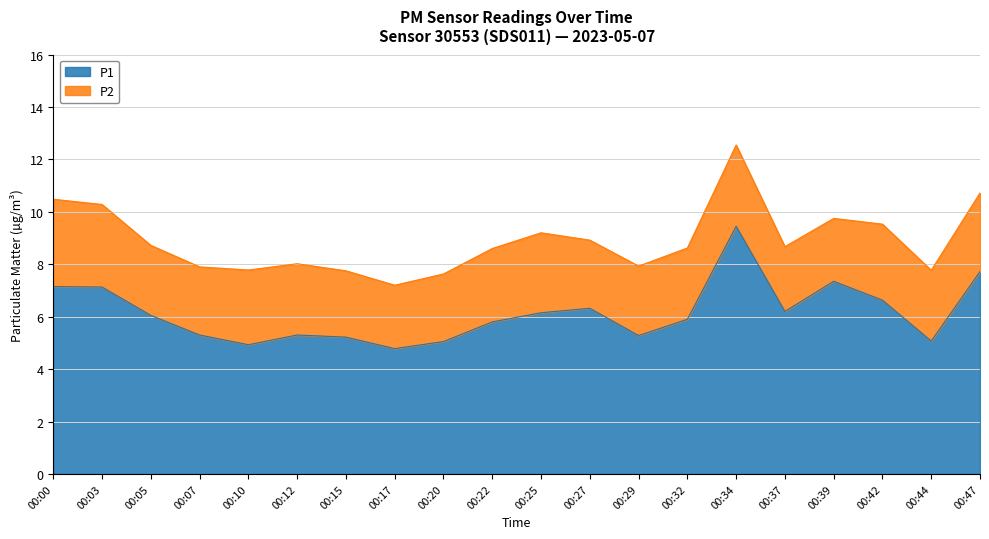

What is the approximate value at 00:44?

5.1